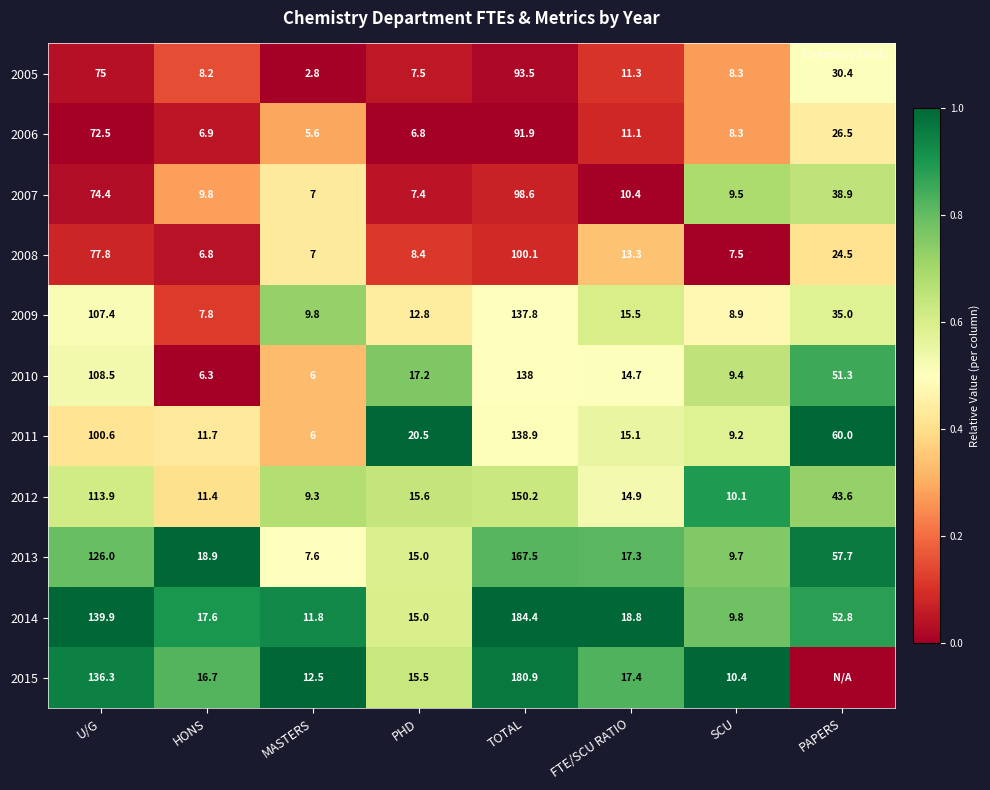

What value does the 2009 series have at PHD?

12.8